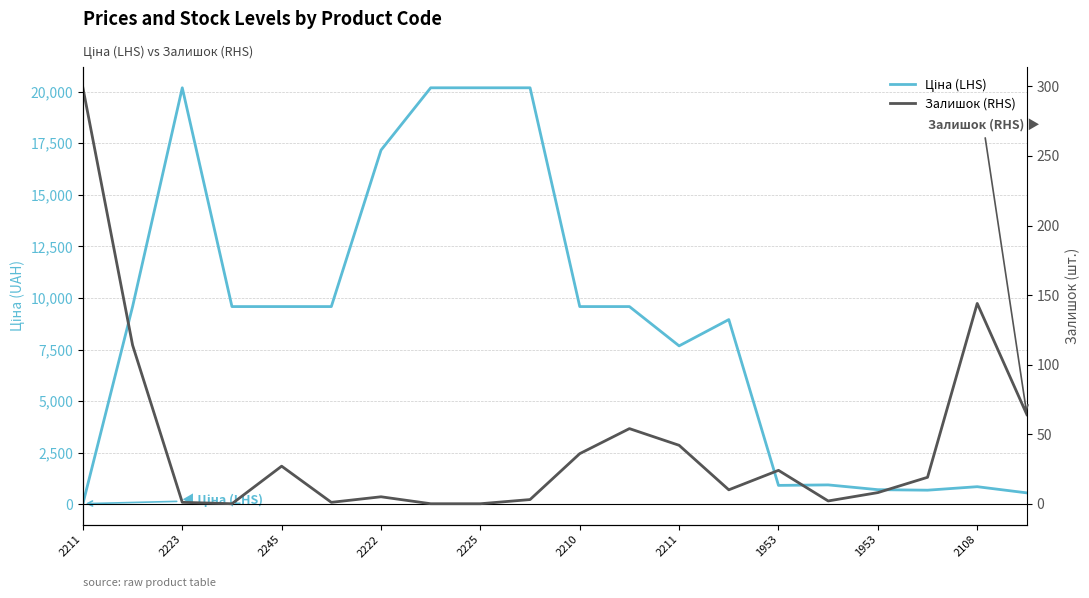

What is the approximate value of Ціна (LHS) at 2210?

9585.4